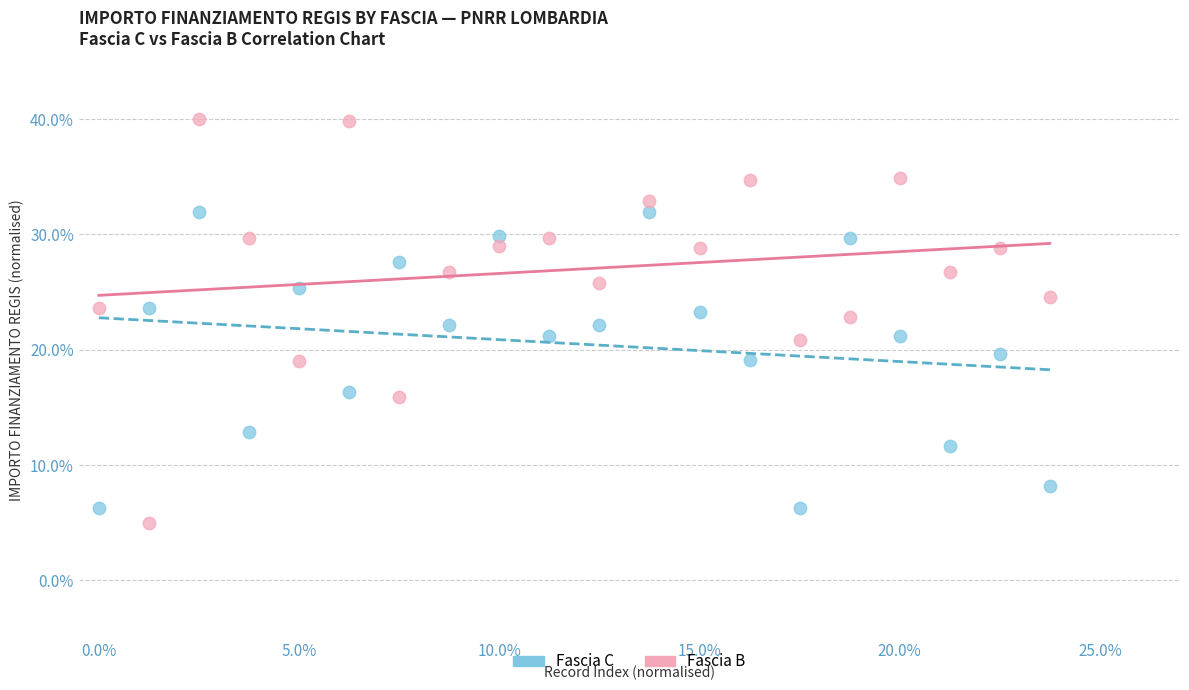

Which series has the widest spread of Y values?

Fascia B